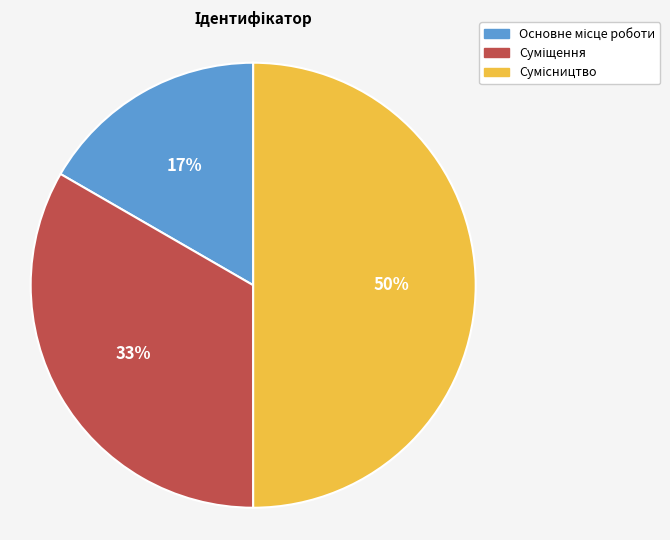

To the nearest percent, what is the average slice percentage?

33%